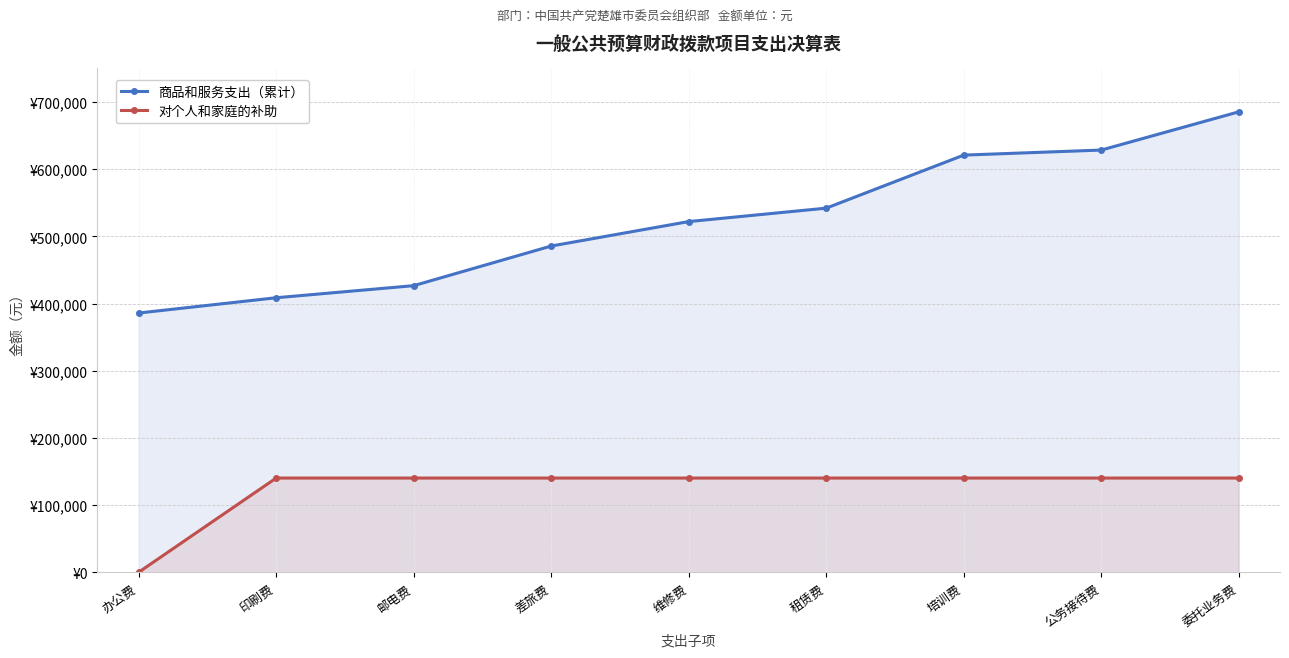

Where is 商品和服务支出（累计） nearest to the value 535636?

租赁费